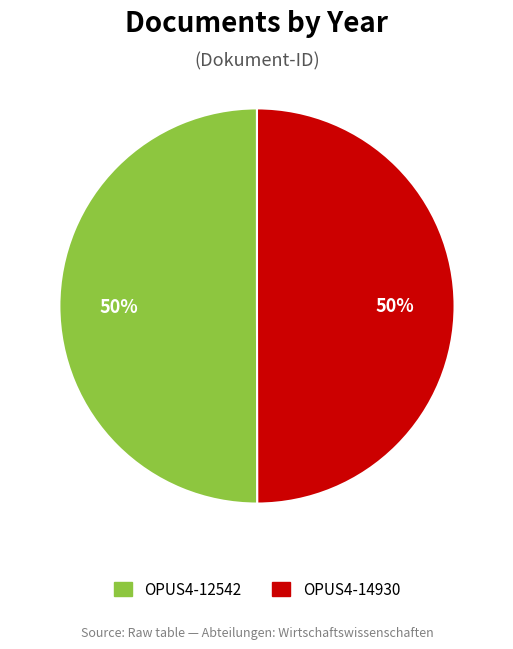

True or false: OPUS4-12542 accounts for 50% of the total.

True